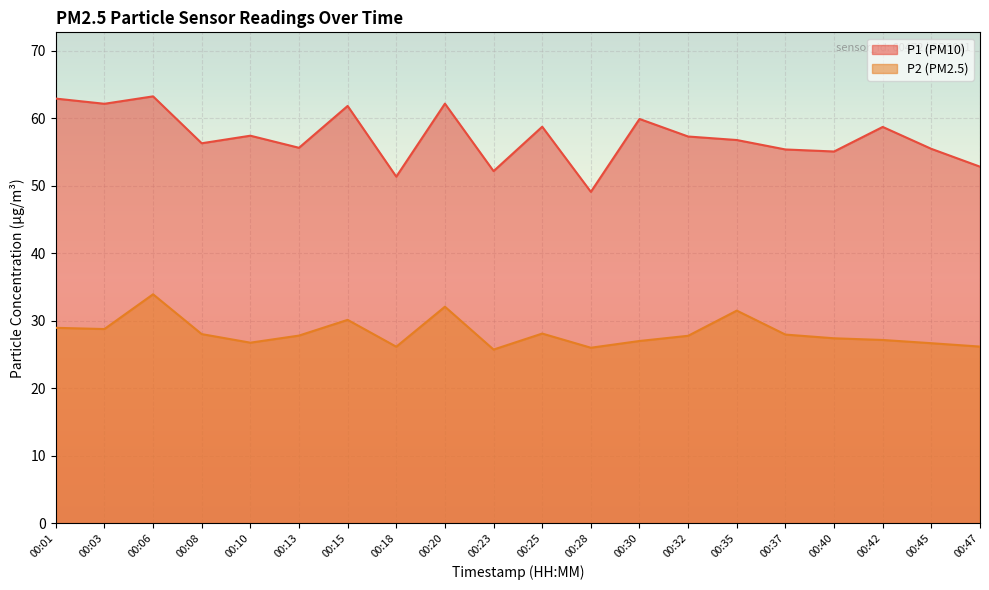

The value of P2 at 00:40 is 27.4. True or false?

True